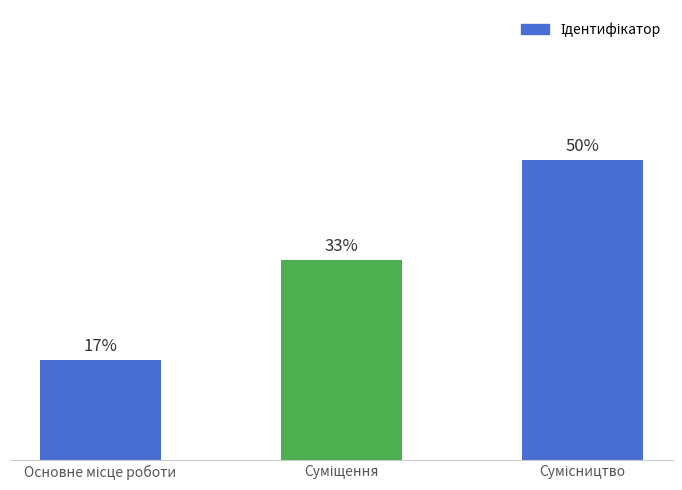

Are the bars horizontal?

No